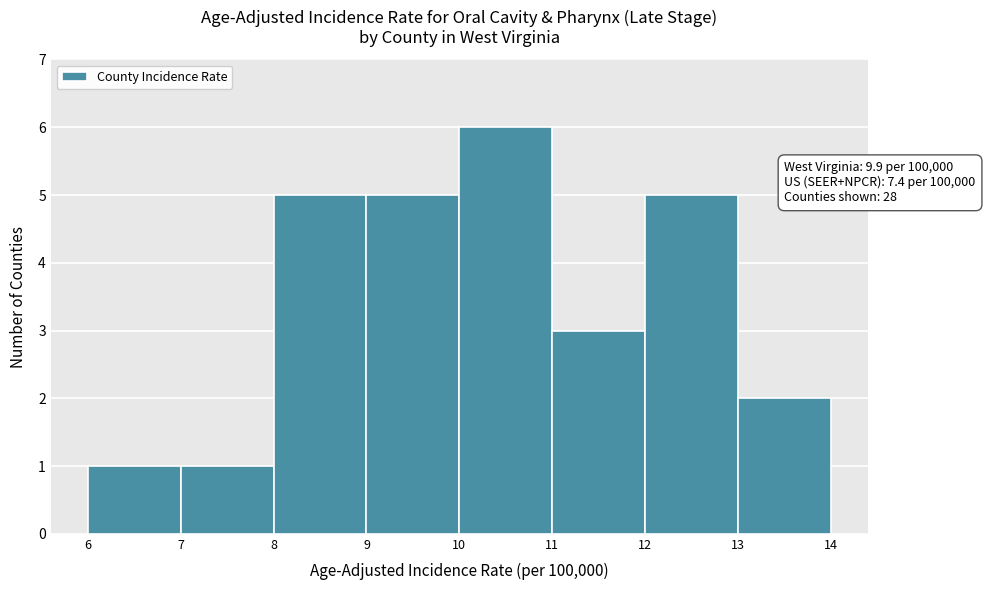

Over which range of the x-axis is the bar tallest?

10 to 11